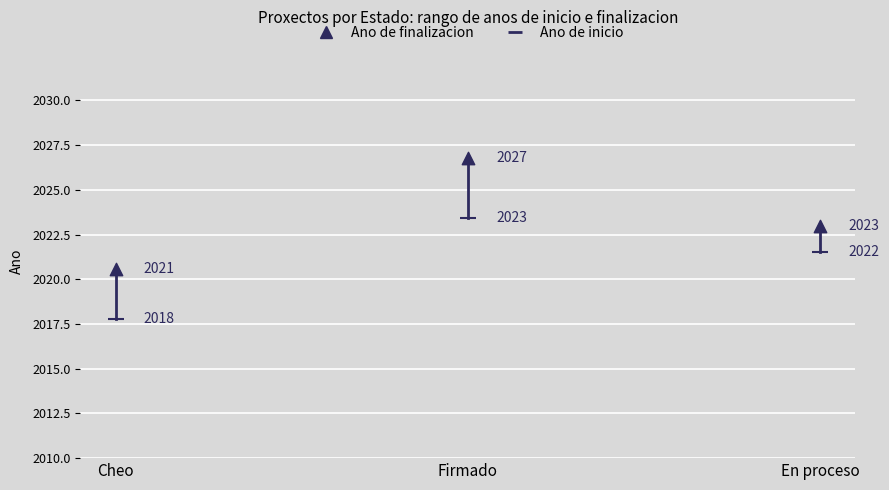

Count the number of points in this scatter plot.

6